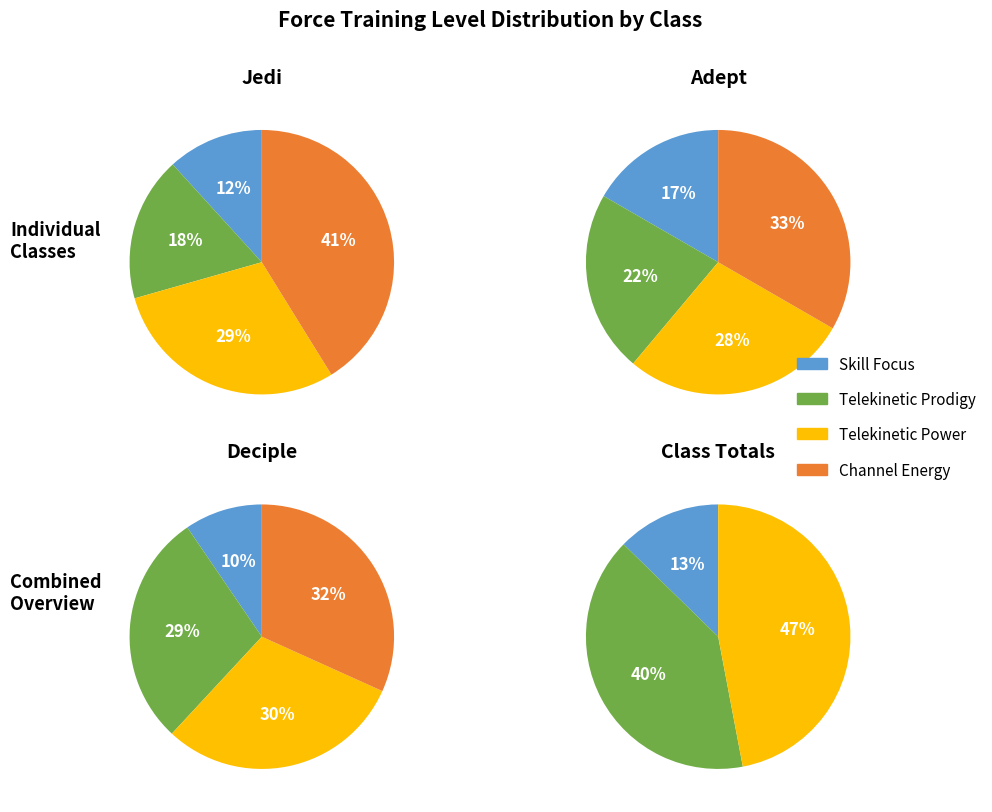

Count the number of slices in the pie.

4